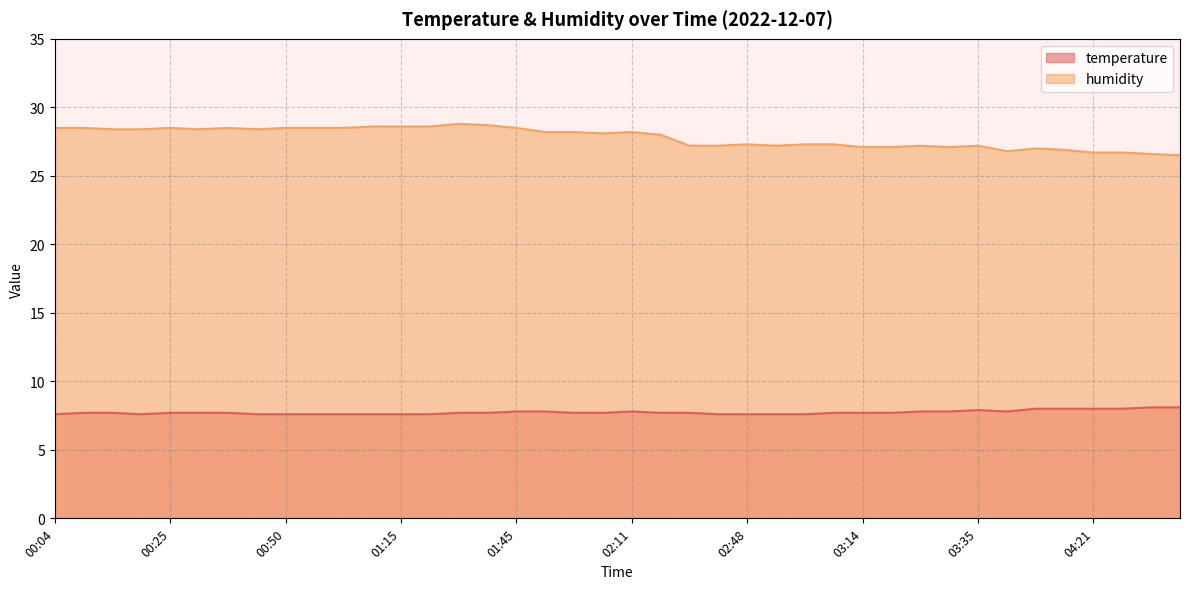

True or false: temperature has a value of 11.6 at 01:45.

False